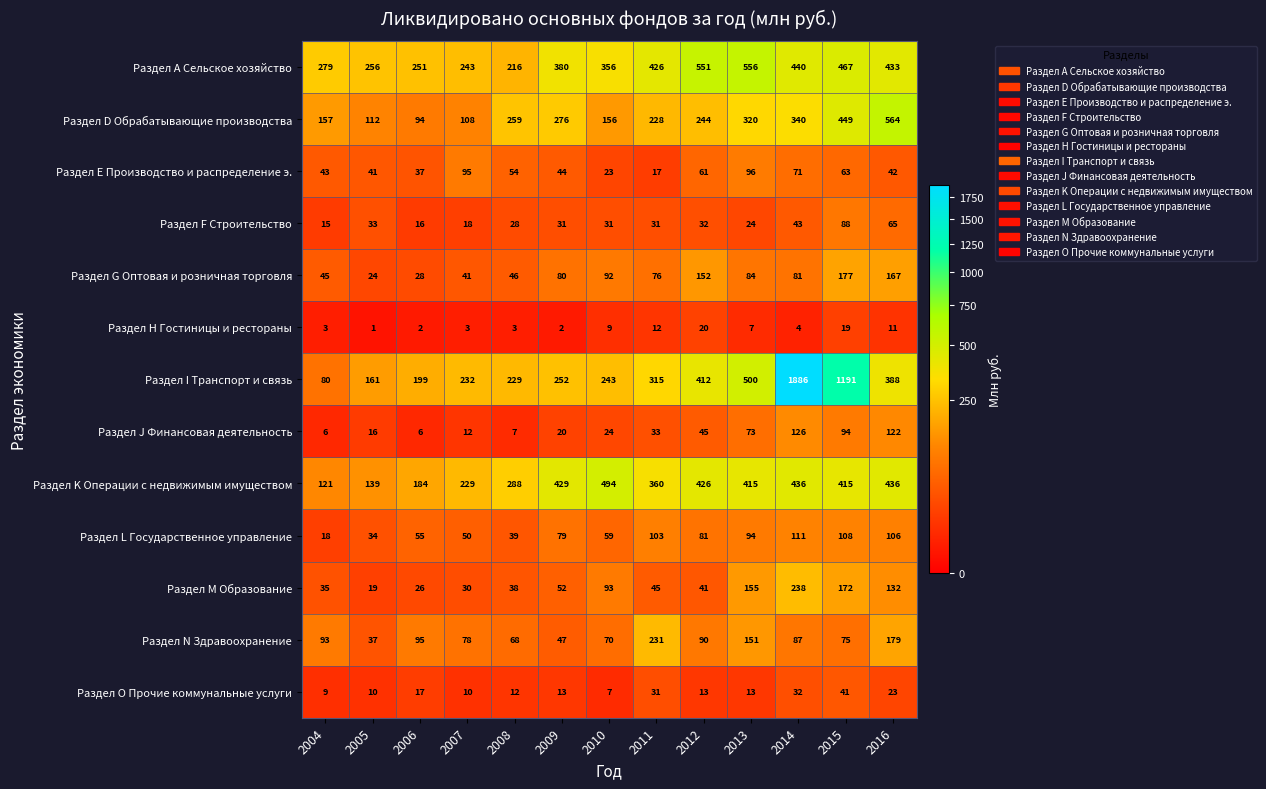

List the series in order of their peak value, highest first.

Раздел I Транспорт и связь, Раздел D Обрабатывающие производства, Раздел А Сельское хозяйство, Раздел K Операции с недвижимым имуществом, Раздел M Образование, Раздел N Здравоохранение, Раздел G Оптовая и розничная торговля, Раздел J Финансовая деятельность, Раздел L Государственное управление, Раздел Е Производство и распределение э., Раздел F Строительство, Раздел O Прочие коммунальные услуги, Раздел Н Гостиницы и рестораны